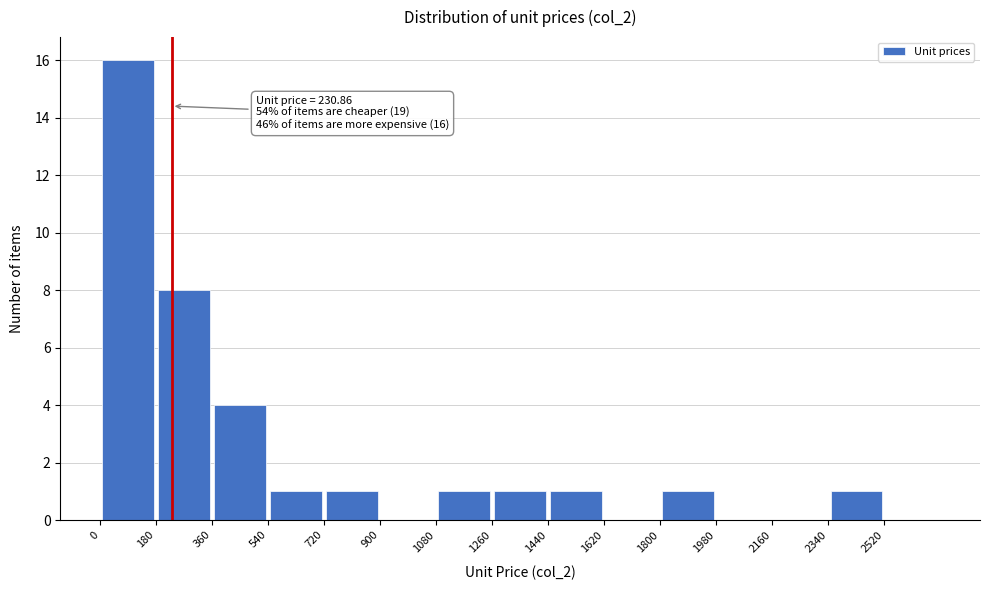

Which range on the x-axis has the tallest bar?

0 to 180